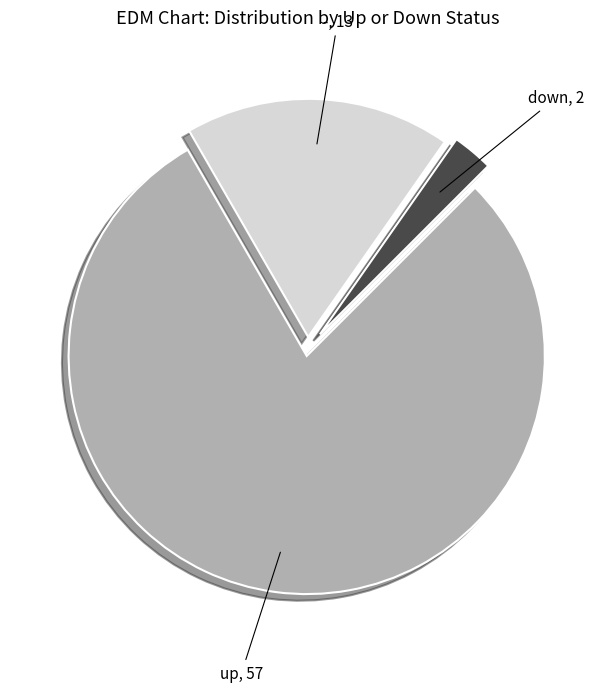

Which category accounts for the majority?

up